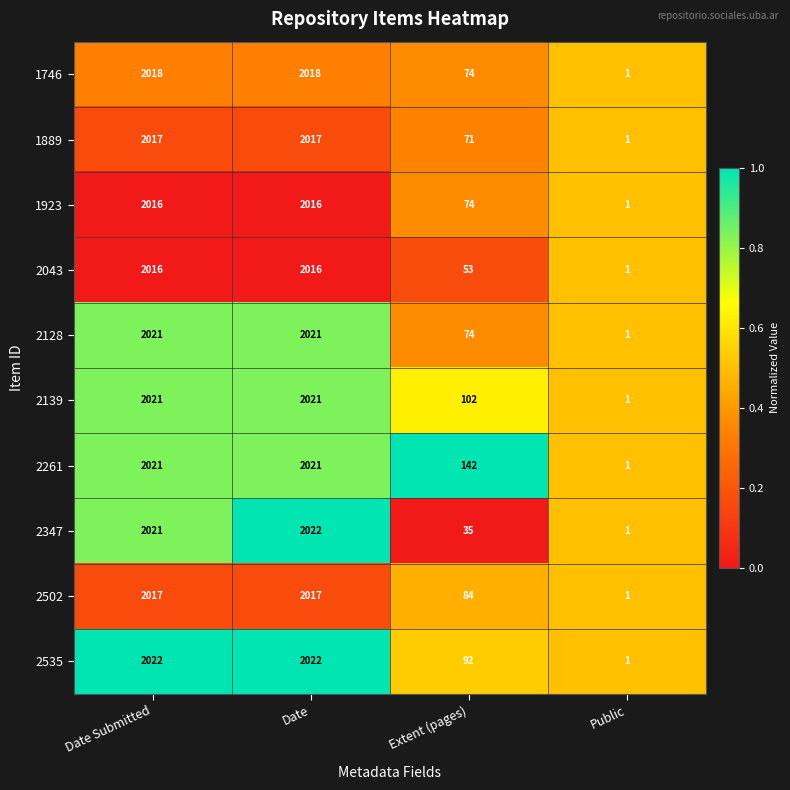

How many categories are shown in the chart?

4